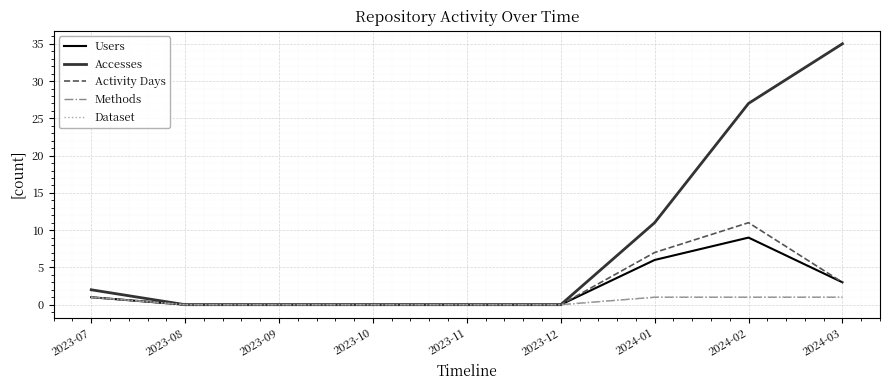

Reading left to right, transcribe all the data shown in this chart.

Users: 1	0	0	0	0	0	6	9	3
Accesses: 2	0	0	0	0	0	11	27	35
Activity Days: 1	0	0	0	0	0	7	11	3
Methods: 1	0	0	0	0	0	1	1	1
Dataset: 1	0	0	0	0	0	1	1	1